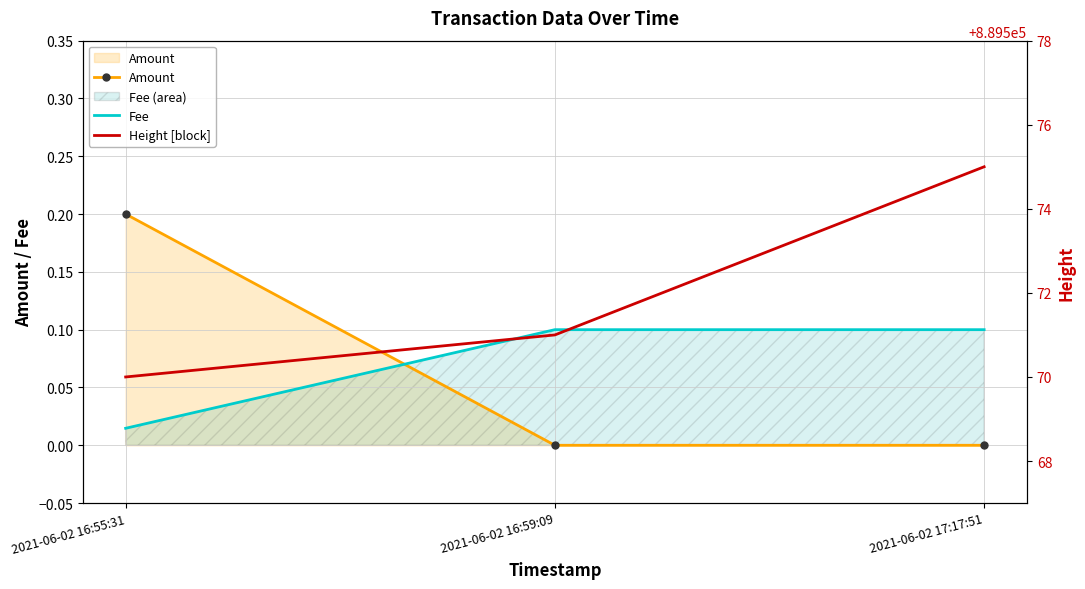

The Height [block] series shows 889571.0 at 2021-06-02 16:59:09. True or false?

True